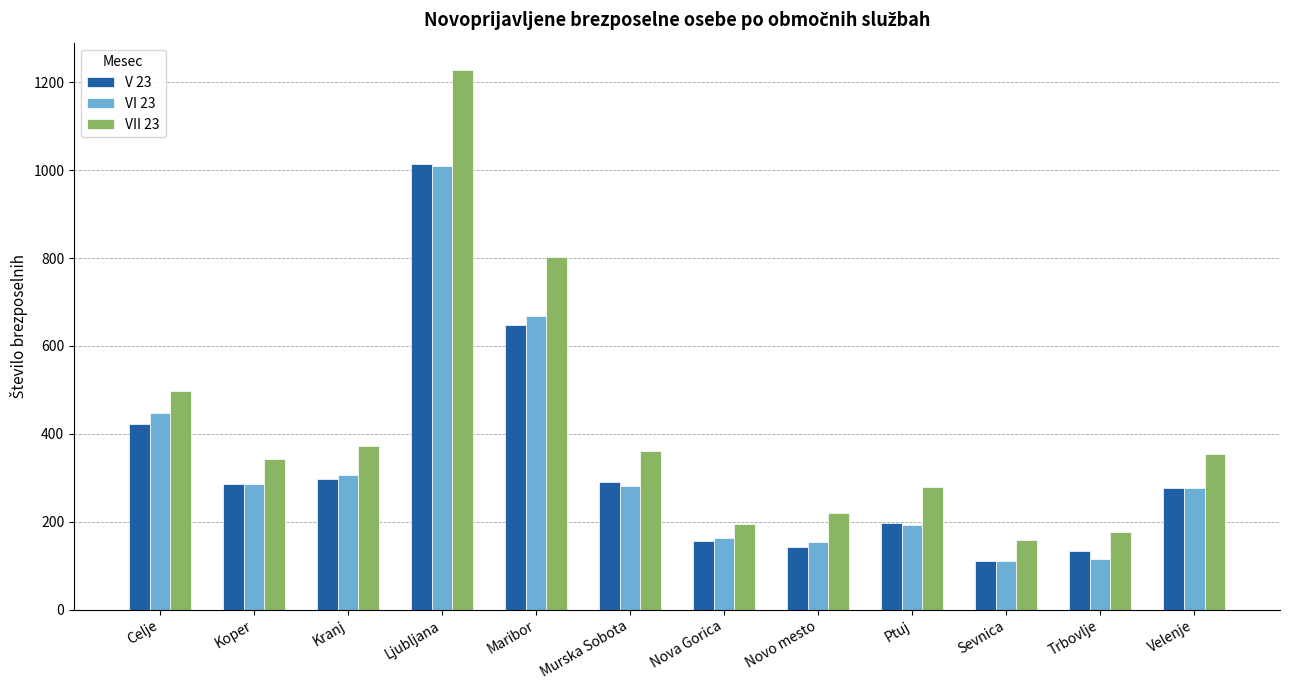

What is the total value across all series at Celje?

1368